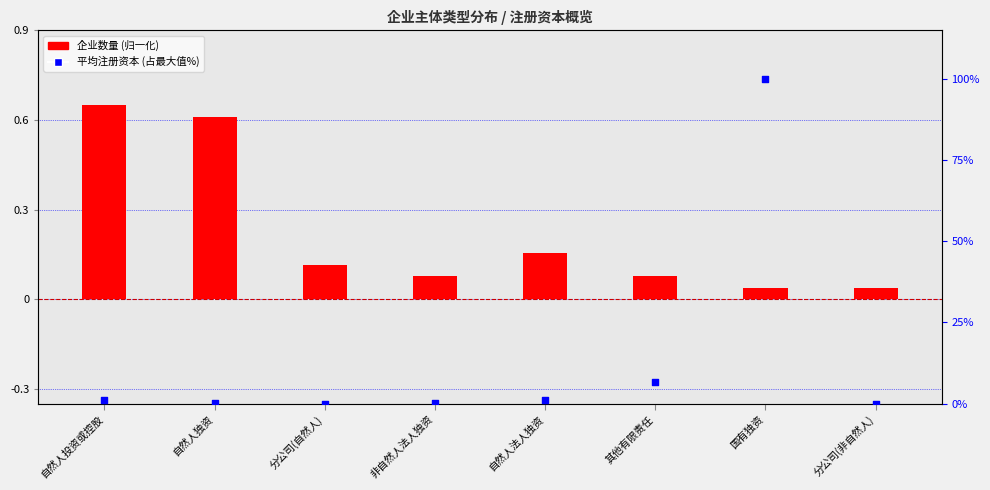

Which series has the largest Y range (max minus min)?

avg capital (% of max)